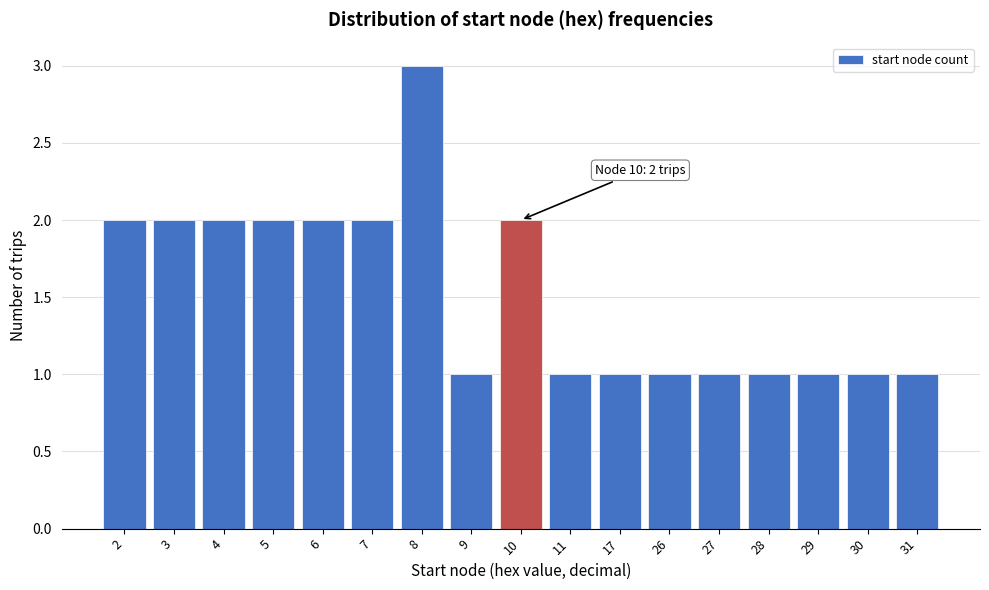

Reading left to right, list all the values displayed in this chart.

2=2	3=2	4=2	5=2	6=2	7=2	8=3	9=1	10=2	11=1	17=1	26=1	27=1	28=1	29=1	30=1	31=1